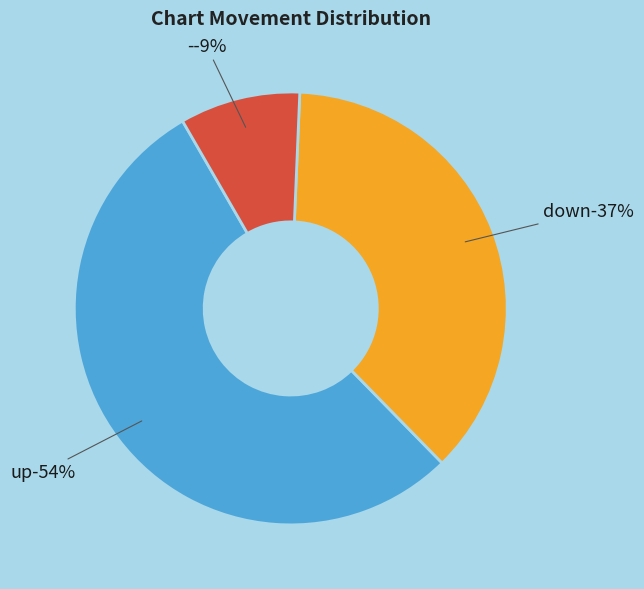

True or false: down accounts for 44% of the total.

False